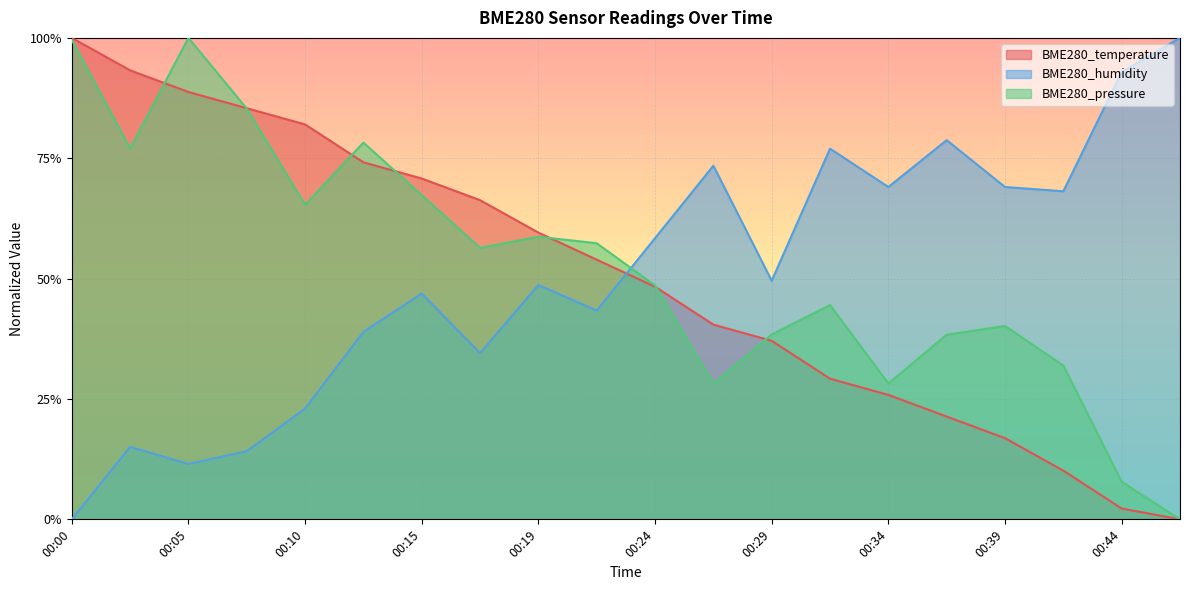

Which series has the largest total across all categories?

BME280_pressure